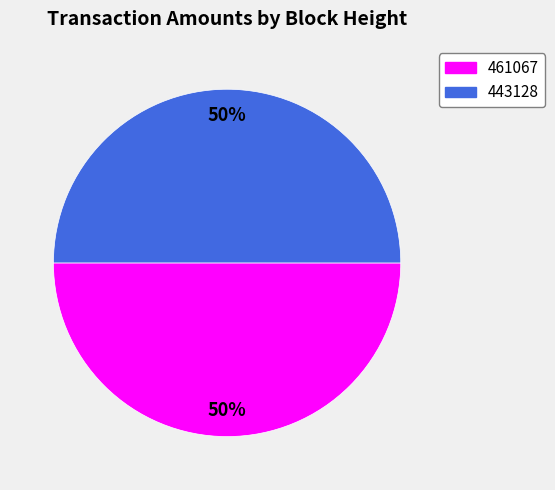

True or false: 443128 accounts for 42% of the total.

False